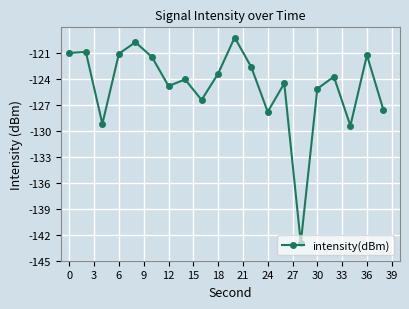

What is the value of the 18th point from the left?

-129.4